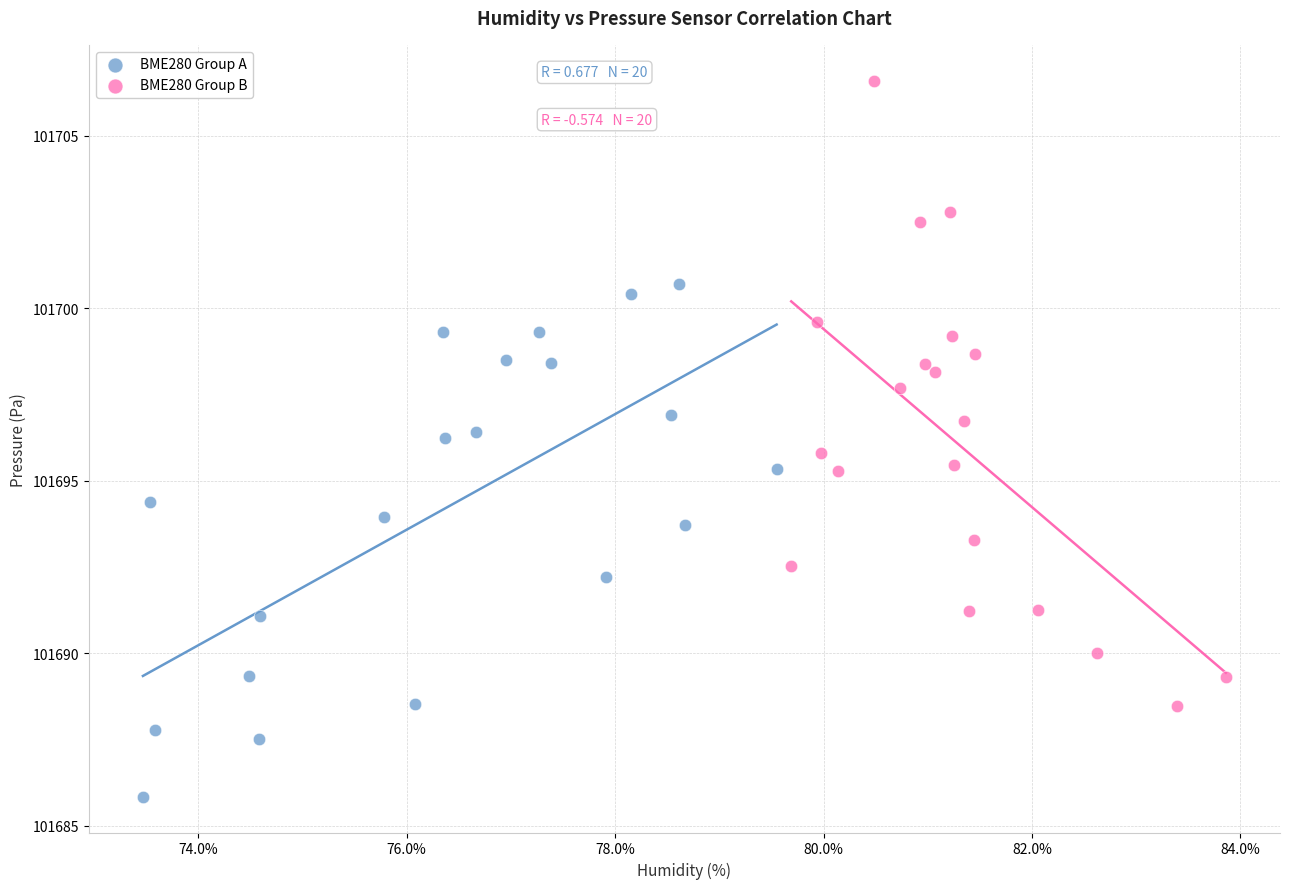

Which series contains the highest Y value?

BME280 Group B